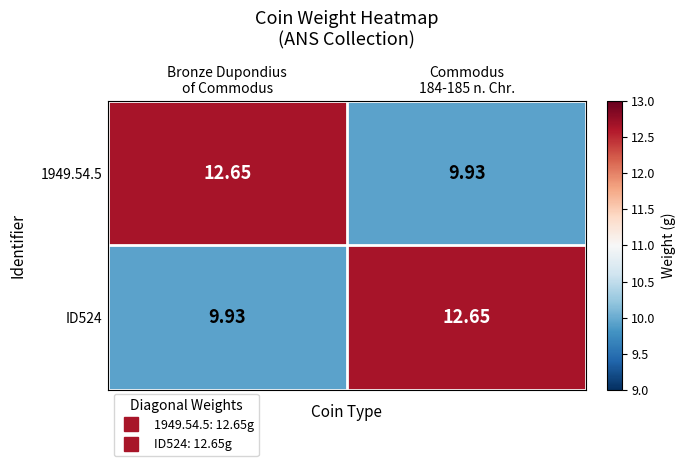

How many values in the 1949.54.5 series are below 12?

1